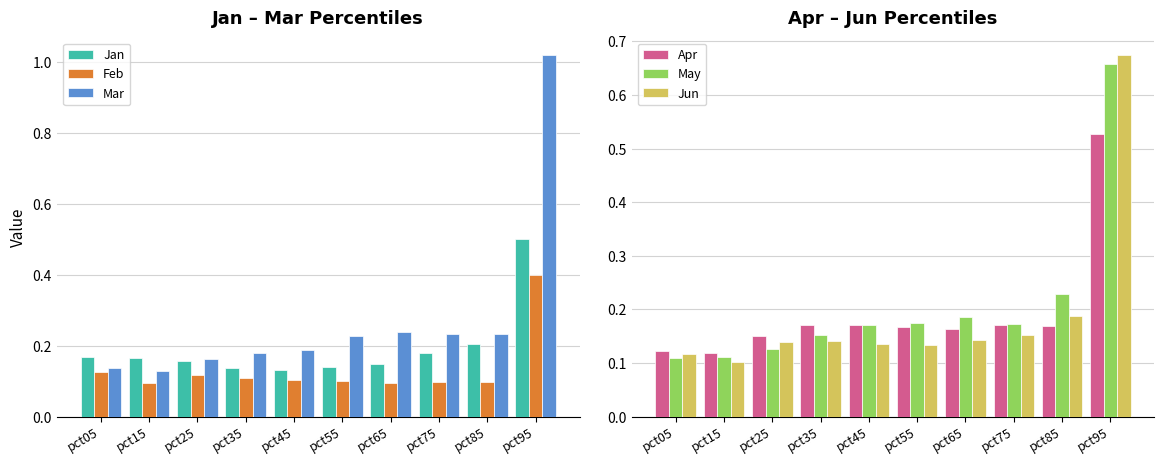

The May series shows 0.7 at pct95. True or false?

True